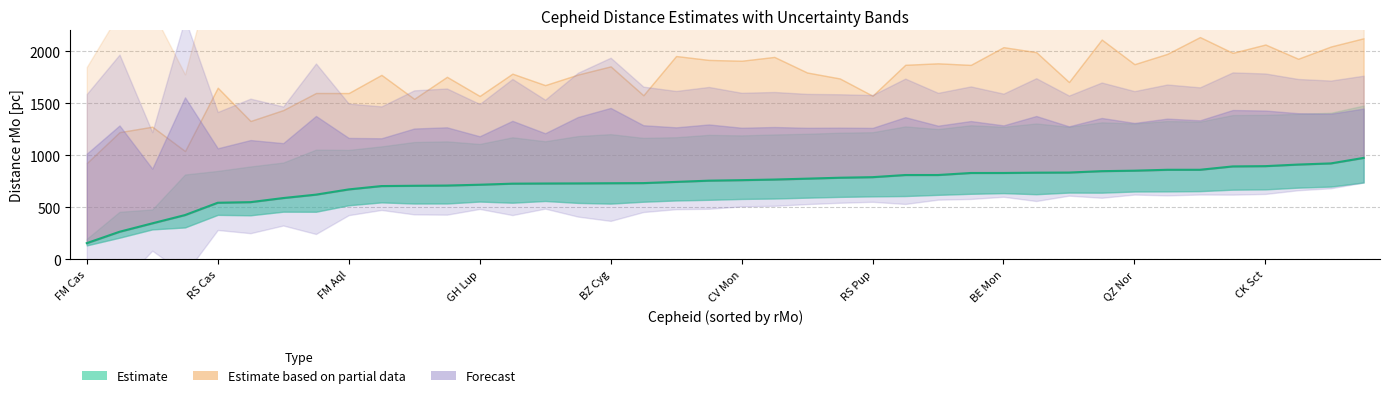

List the labels in order of value, largest first.

39, 38, 37, 36, 35, 34, 33, 32, 31, 30, 29, 28, 27, 26, 25, 24, 23, 22, 21, 20, 19, 18, 17, 16, 15, 14, 13, 12, 11, 10, CK Sct, QZ Nor, BE Mon, RS Pup, CV Mon, BZ Cyg, GH Lup, FM Aql, RS Cas, FM Cas